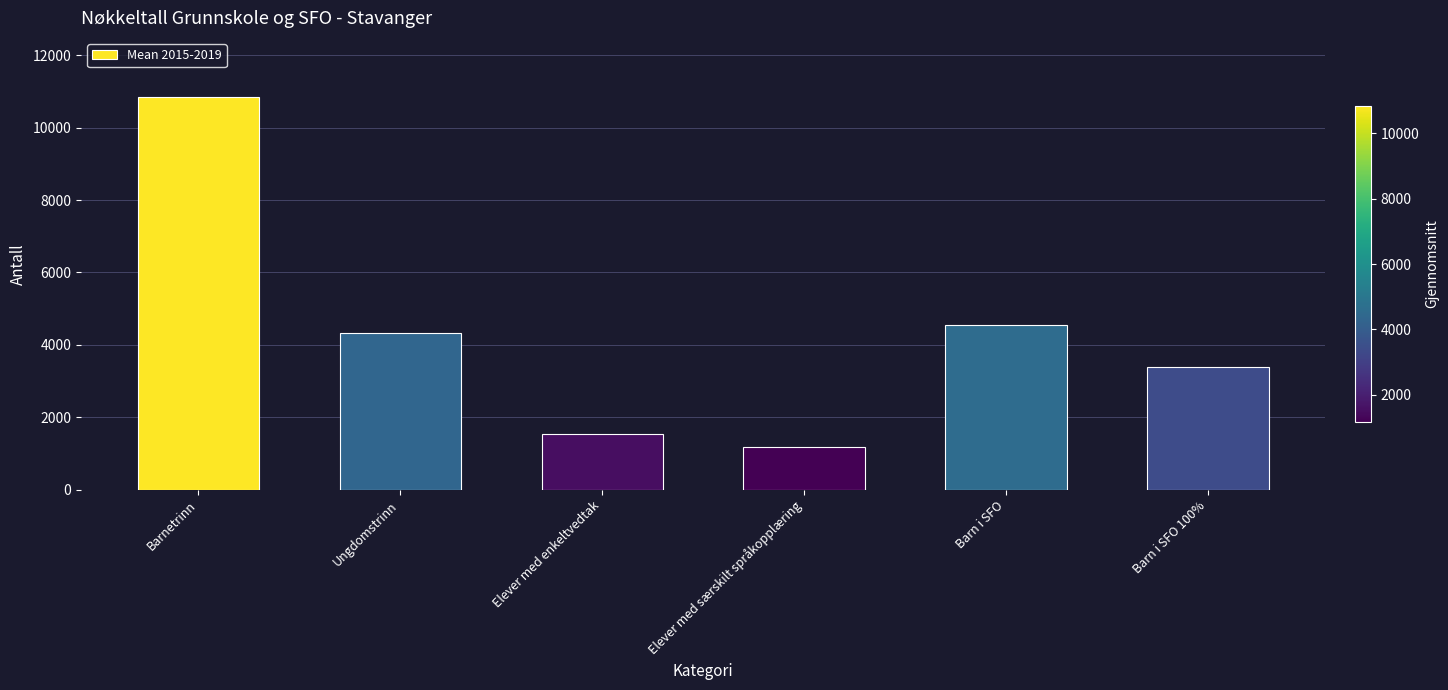

What is the difference between the values at Barn i SFO and Ungdomstrinn?

228.0